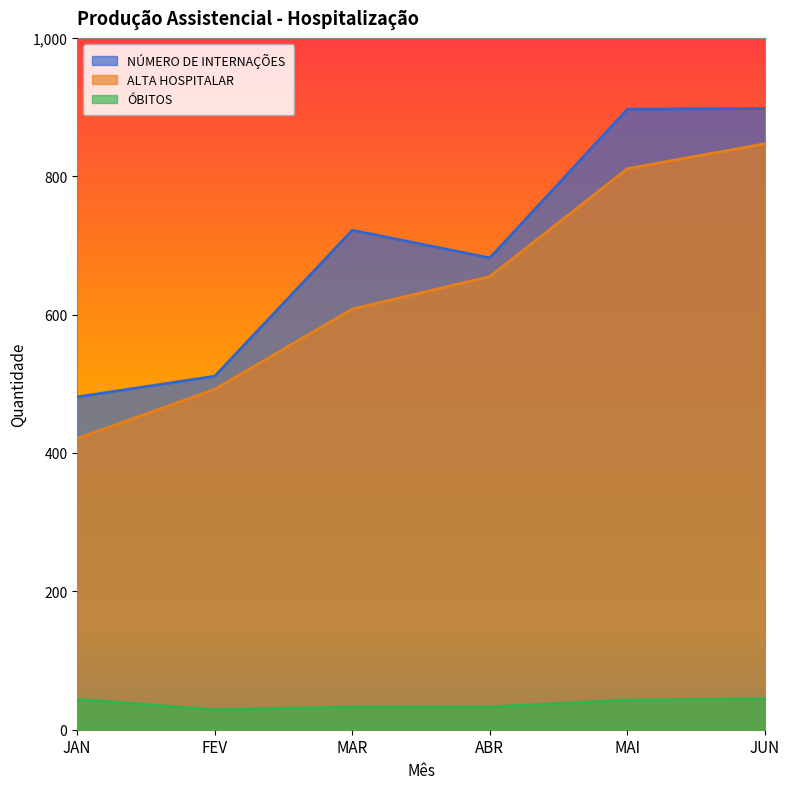

True or false: ÓBITOS has a value of 33 at MAR.

True